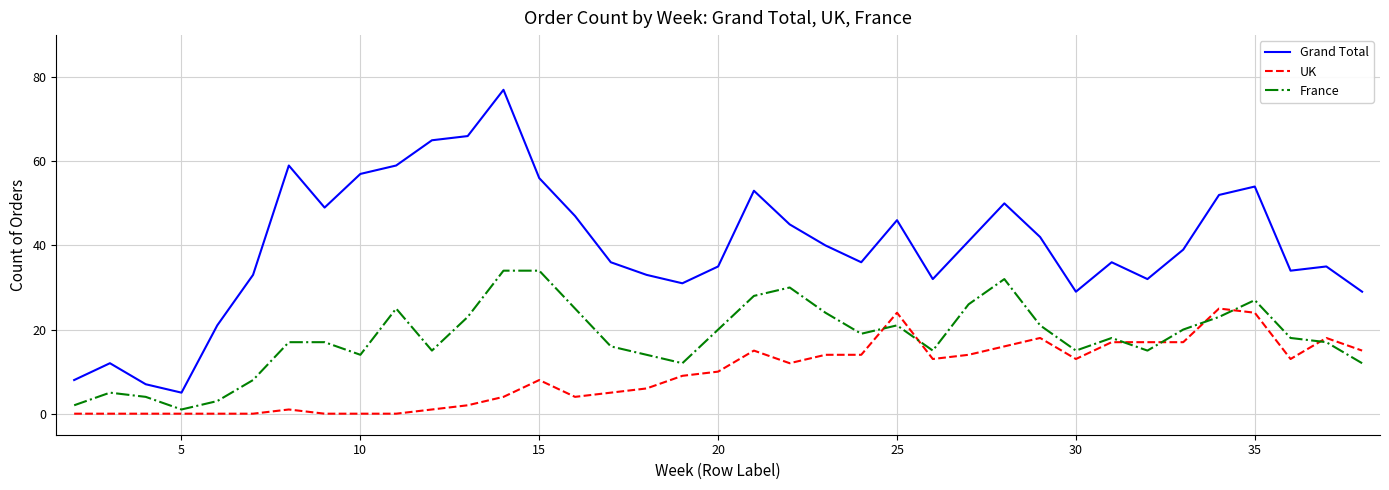

How many times do France and UK cross each other?

7